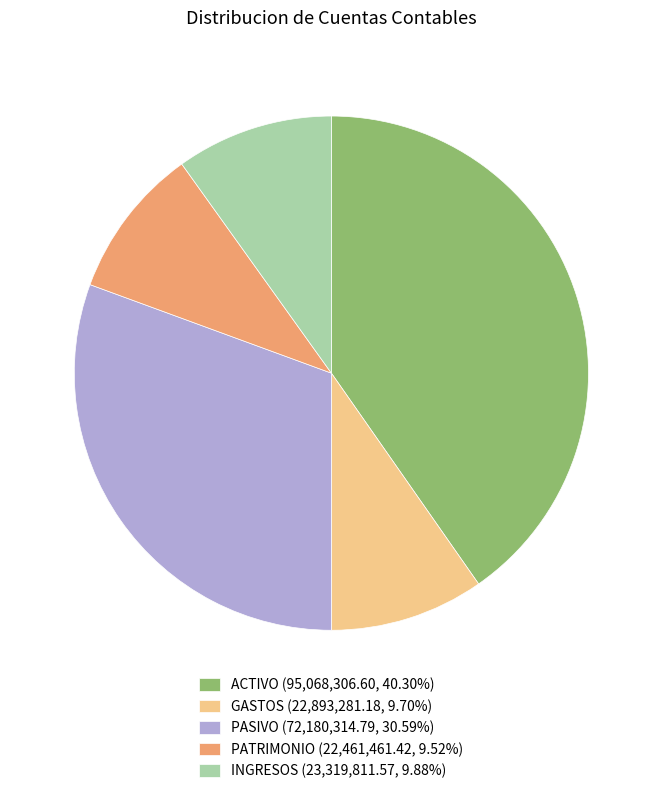

How many slices are in this pie chart?

5